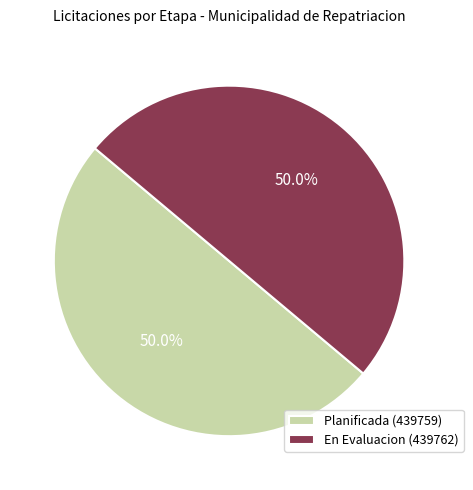

What is the ratio of the value at En Evaluacion (439762) to the value at Planificada (439759)?

1.0